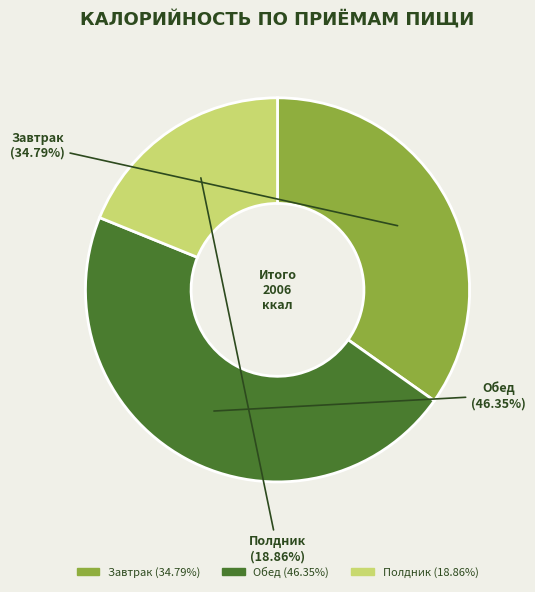

Between Полдник and Обед, which is larger?

Обед